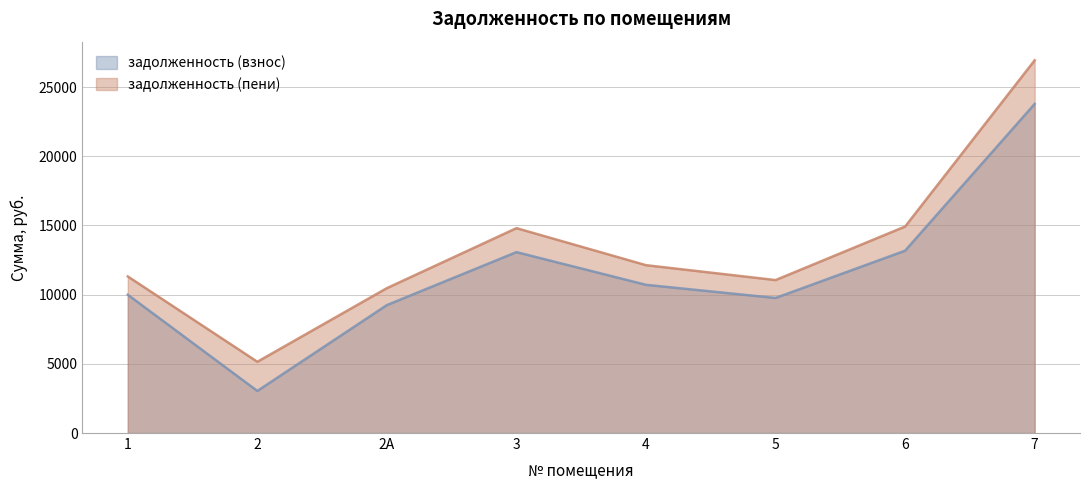

How many data points in задолженность (взнос) are less than 10708?

4